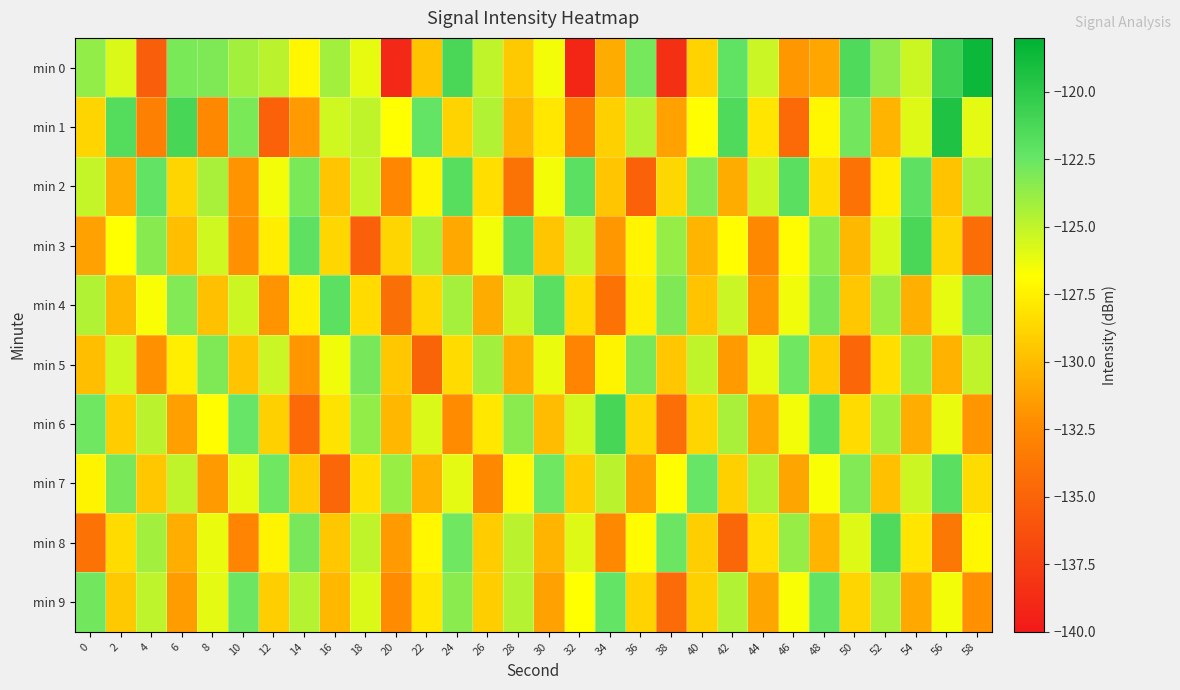

What is the minimum value shown in the chart?

-139.1